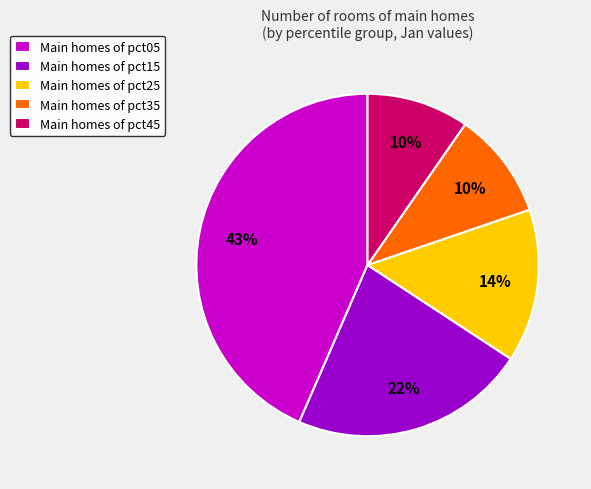

Which category has the biggest portion of the pie?

Main homes of pct05